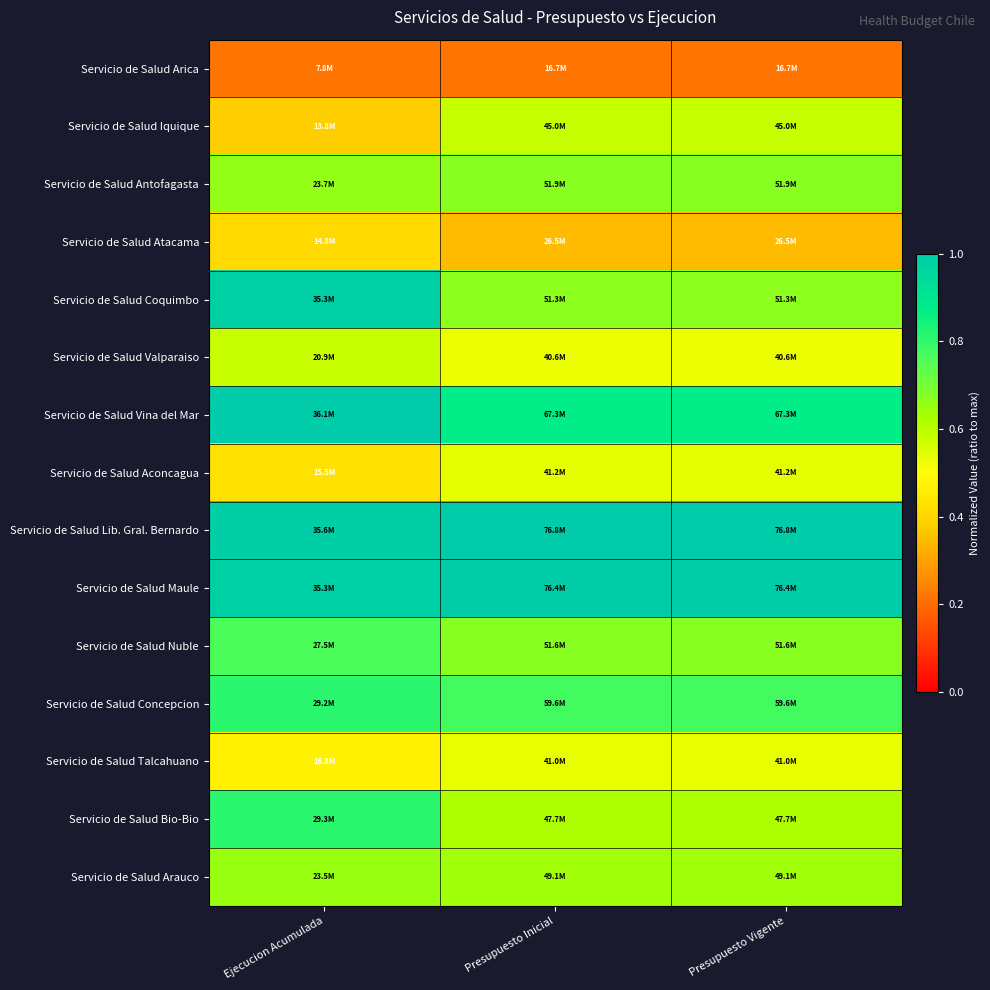

Reading right to left, extract all data points from this chart.

Servicio de Salud Arica: Presupuesto Vigente=0.2	Presupuesto Inicial=0.2	Ejecucion Acumulada=0.2
Servicio de Salud Iquique: Presupuesto Vigente=0.6	Presupuesto Inicial=0.6	Ejecucion Acumulada=0.4
Servicio de Salud Antofagasta: Presupuesto Vigente=0.7	Presupuesto Inicial=0.7	Ejecucion Acumulada=0.7
Servicio de Salud Atacama: Presupuesto Vigente=0.3	Presupuesto Inicial=0.3	Ejecucion Acumulada=0.4
Servicio de Salud Coquimbo: Presupuesto Vigente=0.7	Presupuesto Inicial=0.7	Ejecucion Acumulada=1.0
Servicio de Salud Valparaiso: Presupuesto Vigente=0.5	Presupuesto Inicial=0.5	Ejecucion Acumulada=0.6
Servicio de Salud Vina del Mar: Presupuesto Vigente=0.9	Presupuesto Inicial=0.9	Ejecucion Acumulada=1.0
Servicio de Salud Aconcagua: Presupuesto Vigente=0.5	Presupuesto Inicial=0.5	Ejecucion Acumulada=0.4
Servicio de Salud Lib. Gral. Bernardo: Presupuesto Vigente=1.0	Presupuesto Inicial=1.0	Ejecucion Acumulada=1.0
Servicio de Salud Maule: Presupuesto Vigente=1.0	Presupuesto Inicial=1.0	Ejecucion Acumulada=1.0
Servicio de Salud Nuble: Presupuesto Vigente=0.7	Presupuesto Inicial=0.7	Ejecucion Acumulada=0.8
Servicio de Salud Concepcion: Presupuesto Vigente=0.8	Presupuesto Inicial=0.8	Ejecucion Acumulada=0.8
Servicio de Salud Talcahuano: Presupuesto Vigente=0.5	Presupuesto Inicial=0.5	Ejecucion Acumulada=0.5
Servicio de Salud Bio-Bio: Presupuesto Vigente=0.6	Presupuesto Inicial=0.6	Ejecucion Acumulada=0.8
Servicio de Salud Arauco: Presupuesto Vigente=0.6	Presupuesto Inicial=0.6	Ejecucion Acumulada=0.7